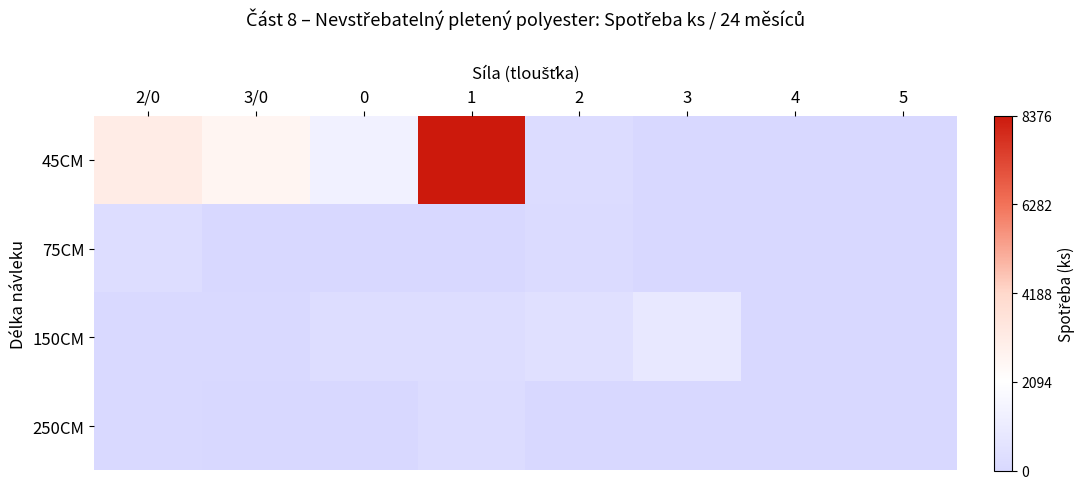

Reading left to right, list all the values displayed in this chart.

45CM: 2/0=3096	3/0=2592	0=1344	1=8376	2=216	3=0	4=0	5=0
75CM: 2/0=288	3/0=0	0=0	1=0	2=144	3=0	4=0	5=0
150CM: 2/0=72	3/0=72	0=288	1=288	2=432	3=888	4=0	5=0
250CM: 2/0=48	3/0=0	0=0	1=240	2=0	3=0	4=0	5=0